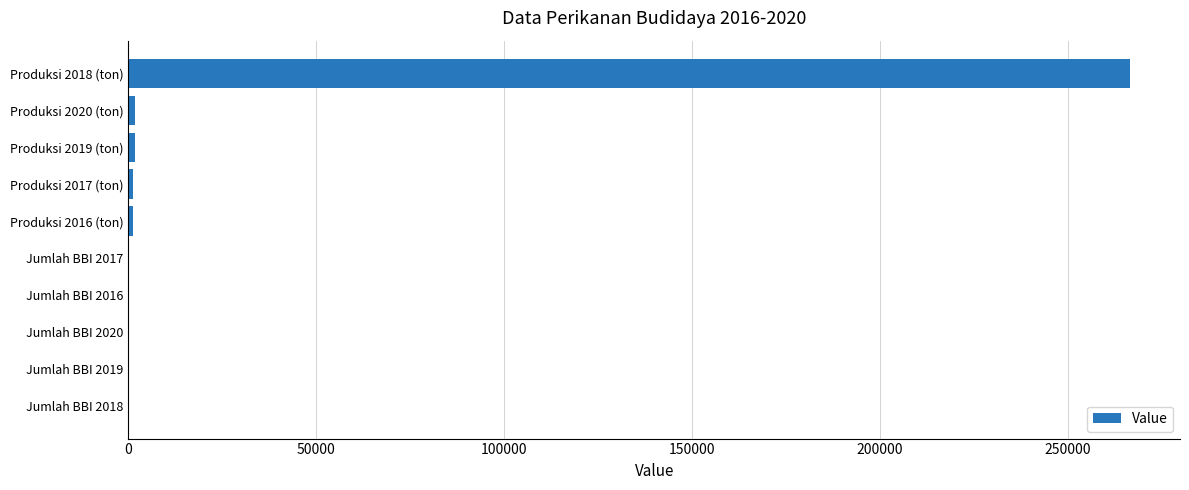

Is it true that the value at Produksi 2018 (ton) is 148449?

False